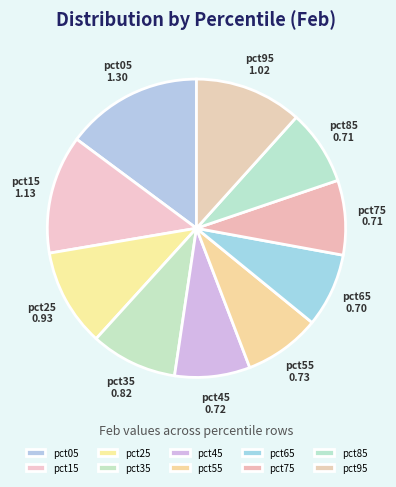

What is the largest slice in the pie chart?

pct05